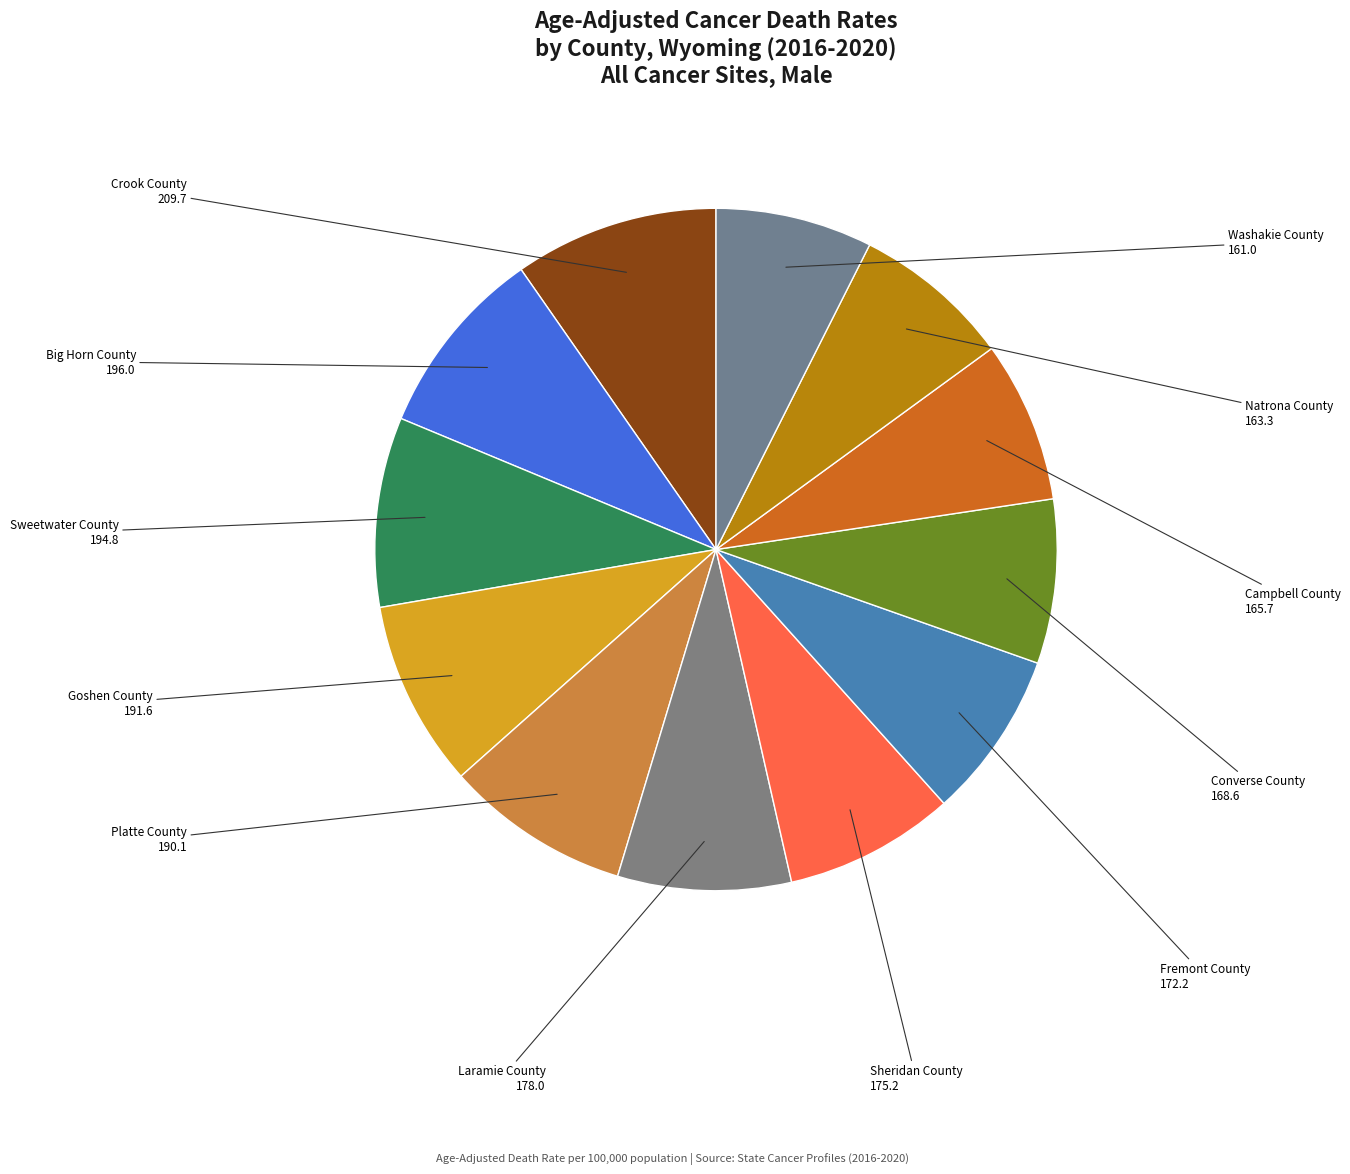

Rank the categories by value from highest to lowest.

Crook County, Big Horn County, Sweetwater County, Goshen County, Platte County, Laramie County, Sheridan County, Fremont County, Converse County, Campbell County, Natrona County, Washakie County